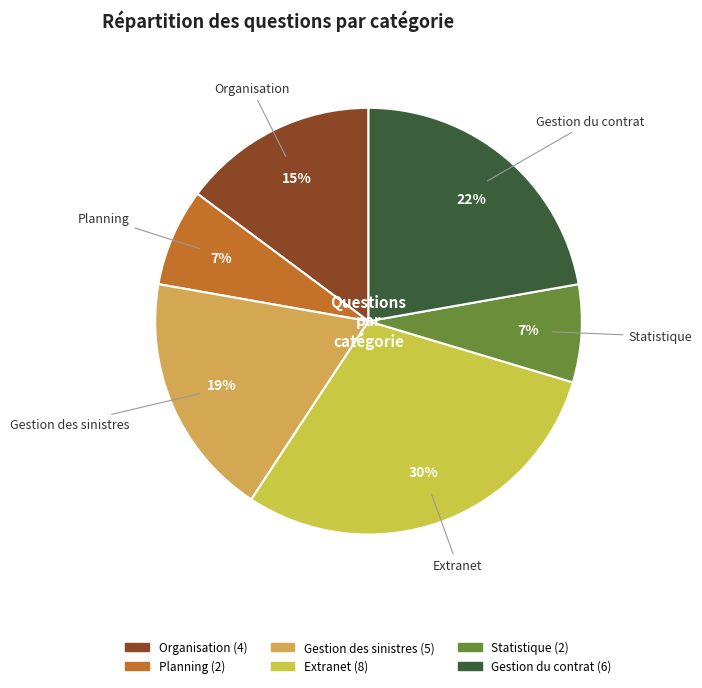

Which has a higher value, Statistique or Extranet?

Extranet